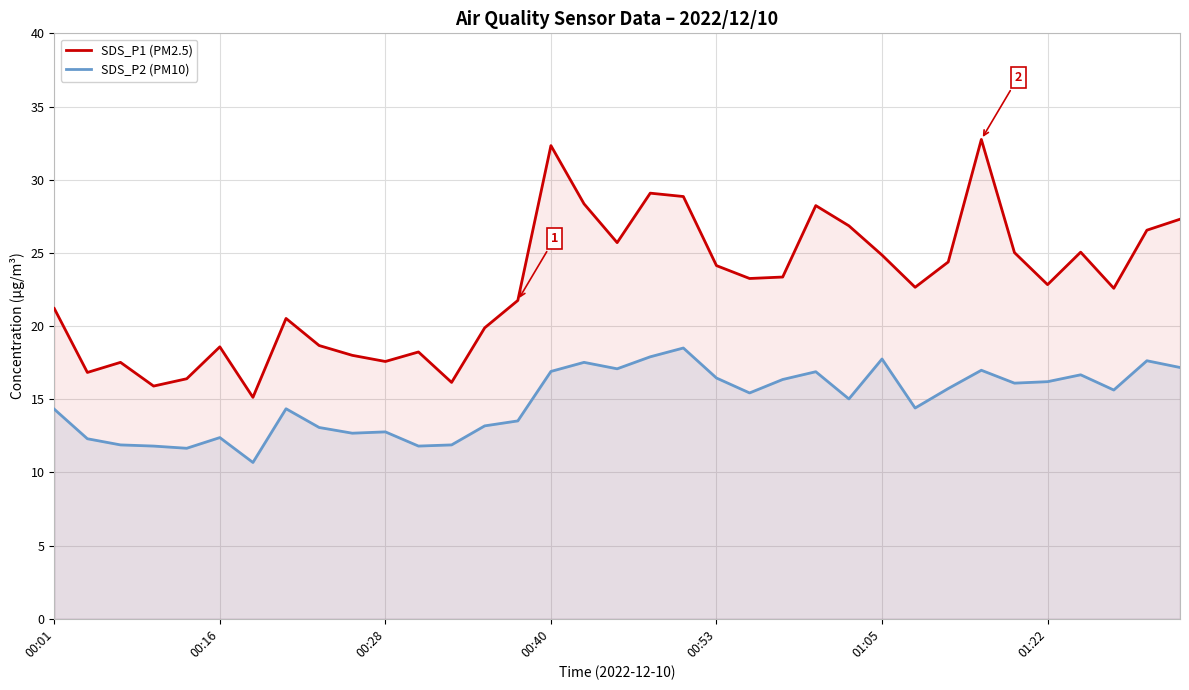

The SDS_P1 (PM2.5) series shows 41.2 at 00:53. True or false?

False